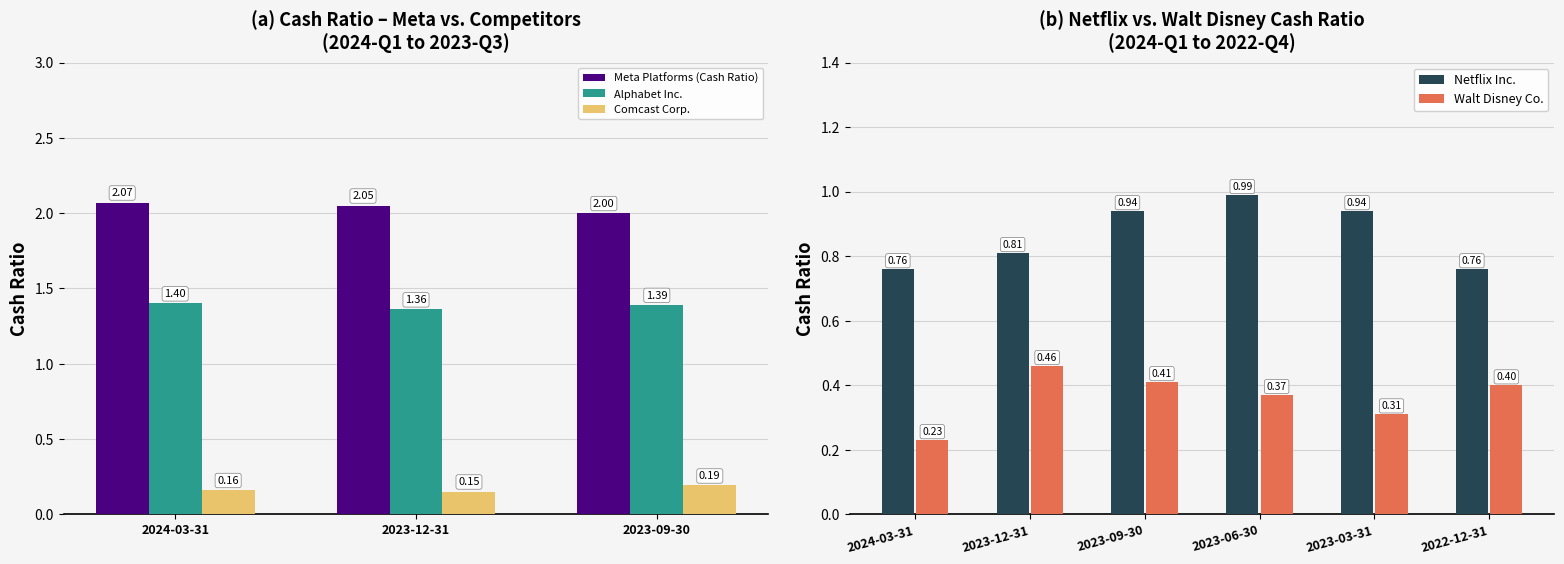

What are all the series names shown in the legend?

Meta Platforms (Cash Ratio), Alphabet Inc., Comcast Corp., Netflix Inc., Walt Disney Co.